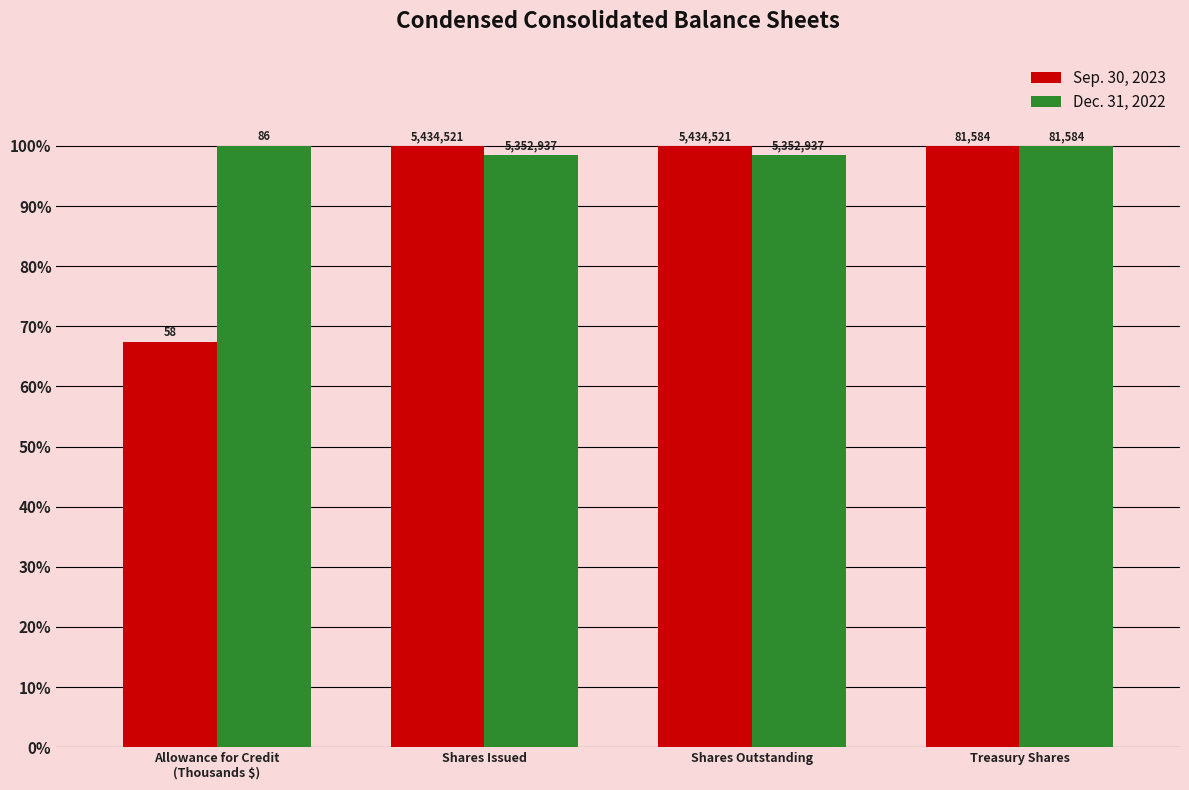

What are all the series names shown in the legend?

Sep. 30, 2023, Dec. 31, 2022